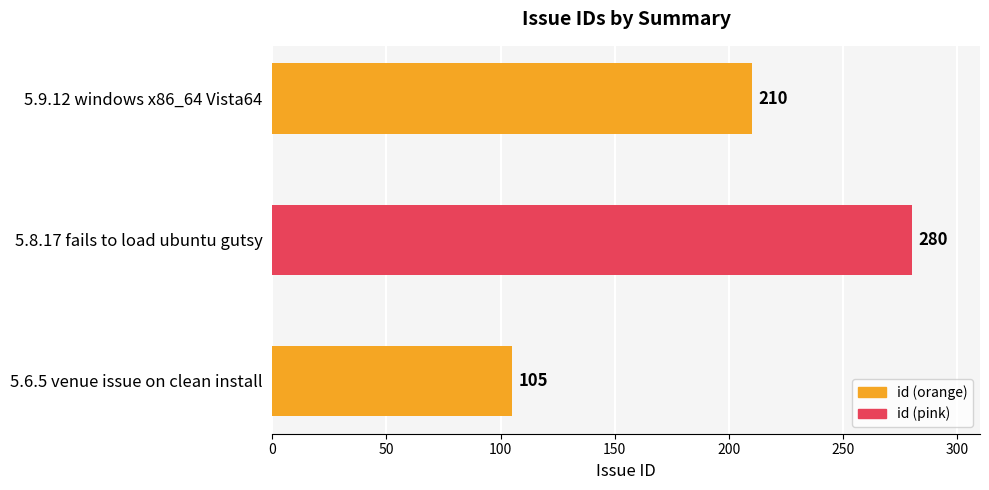

Rank the categories by value from highest to lowest.

5.8.17 fails to load ubuntu gutsy, 5.9.12 windows x86_64 Vista64, 5.6.5 venue issue on clean install